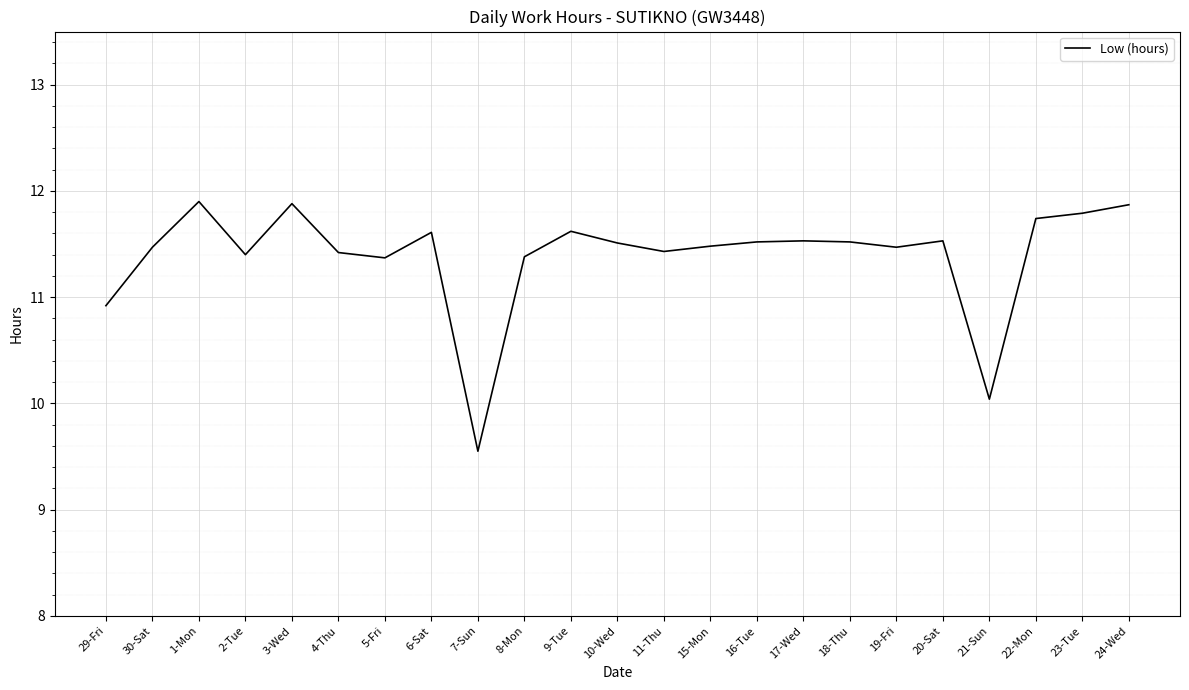

Between 15-Mon and 1-Mon, which is larger?

1-Mon